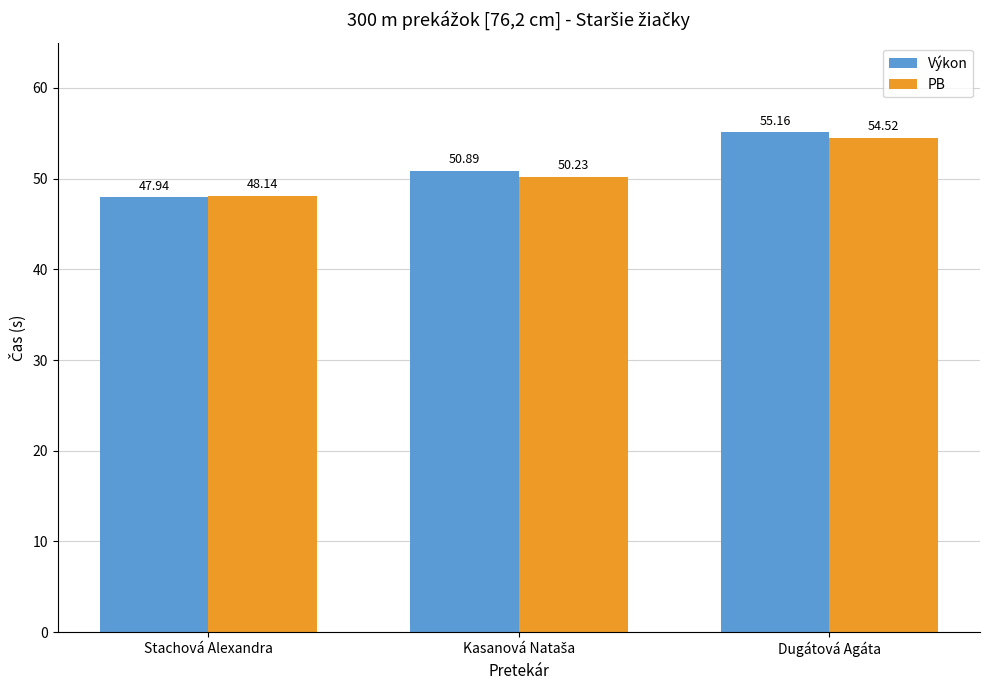

Rank the series by their maximum value, from lowest to highest.

PB, Výkon